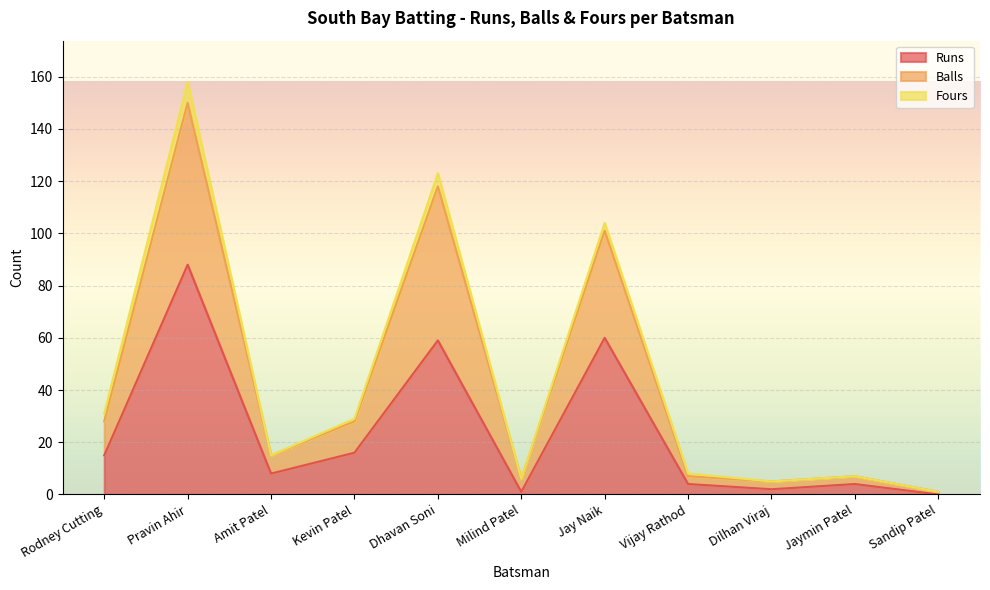

At which category is the sum across all series the highest?

Pravin Ahir